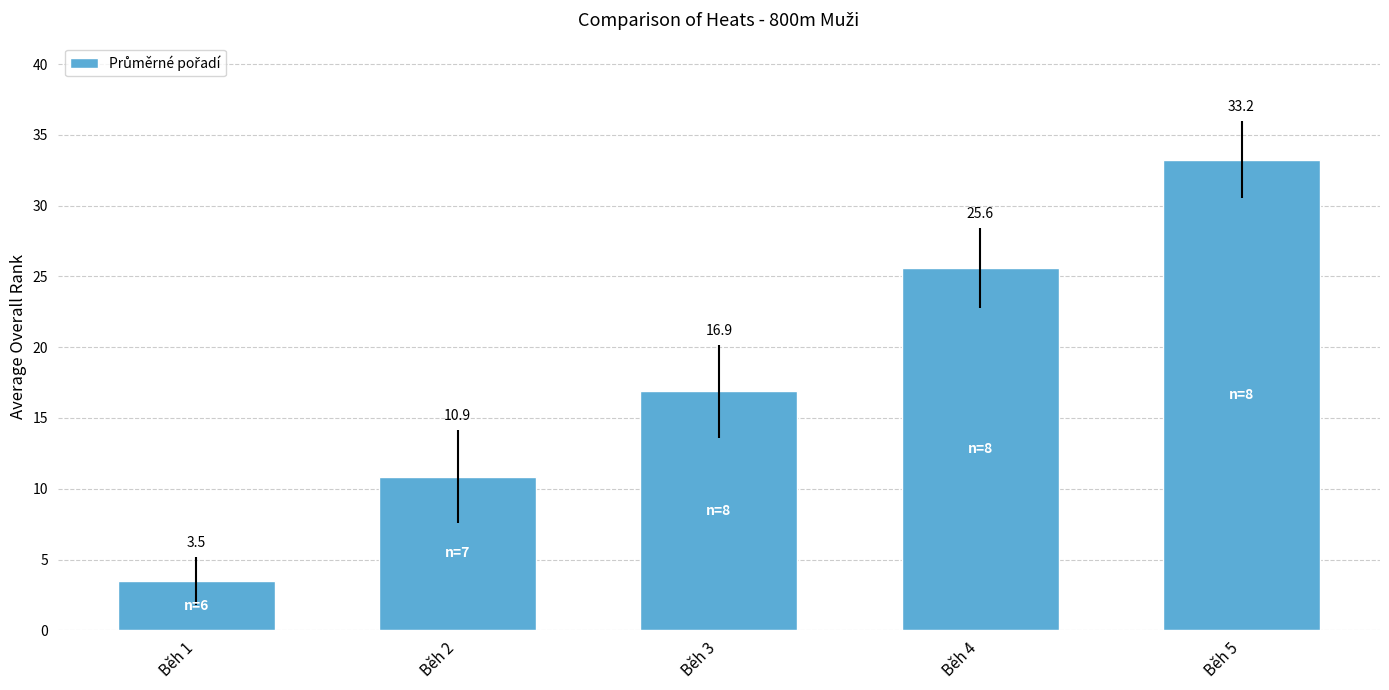

What is the value of the 3rd bar from the left?

16.9